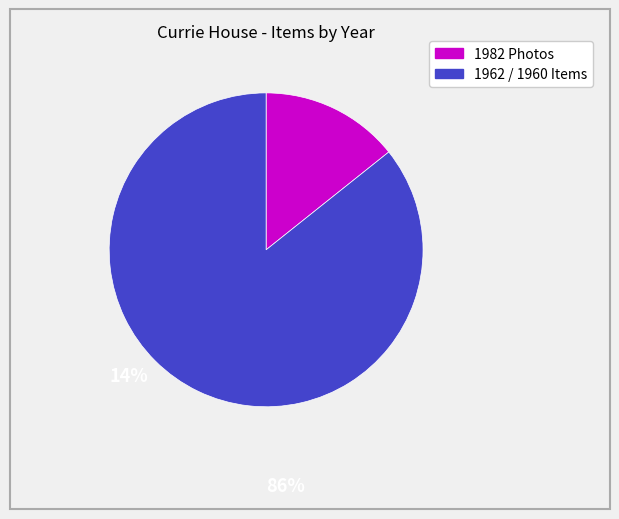

Does any single category account for the majority?

Yes